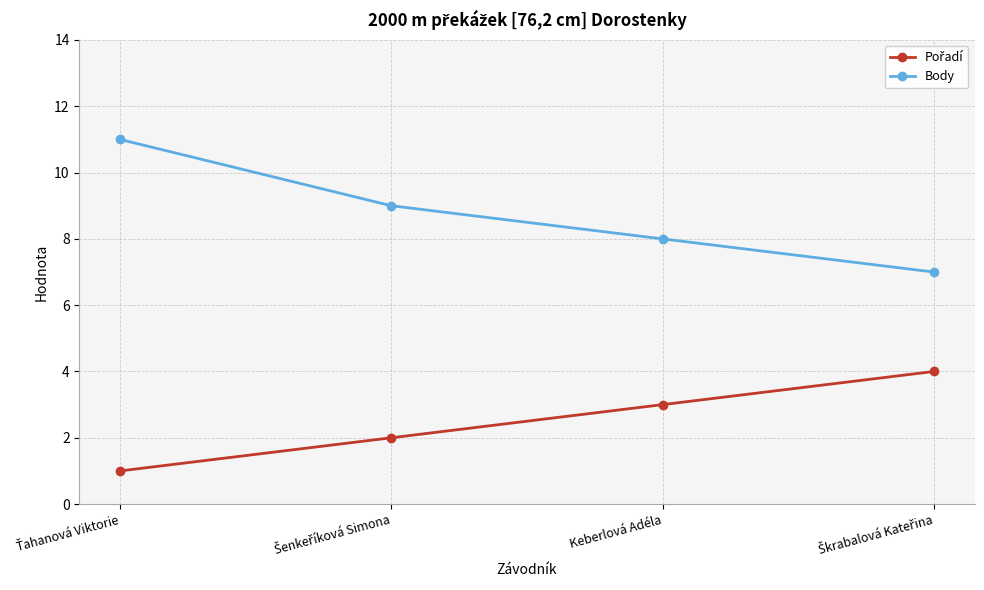

Is it true that Body equals 8 at Keberlová Adéla?

True